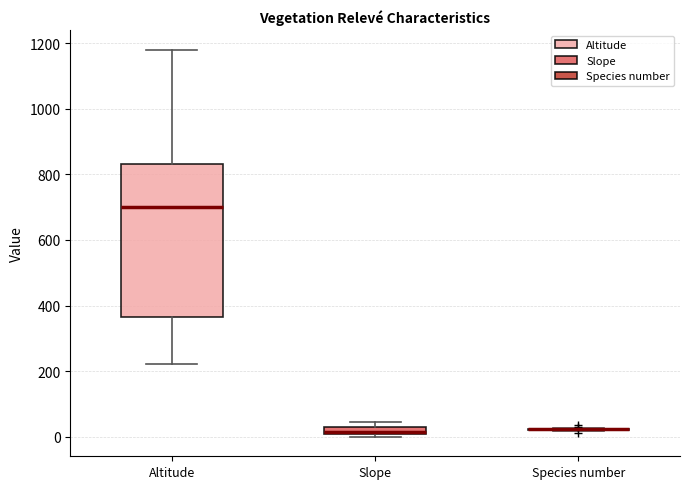

Where is the lower edge of the box for Altitude on the y-axis? The values are not printed on the chart, so give them approximately, as read against the axis.

360